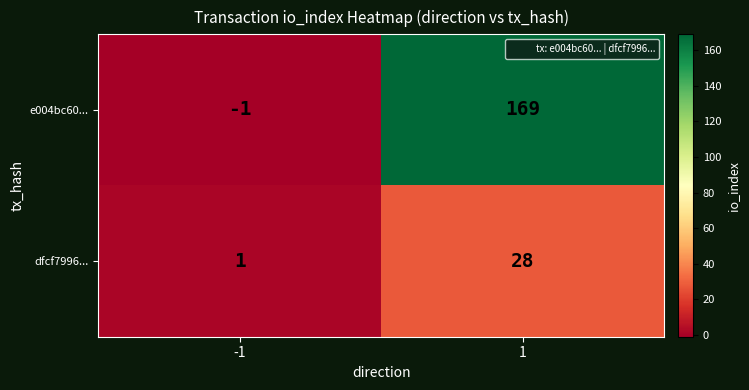

True or false: e004bc60... has a value of 169 at 1.

True